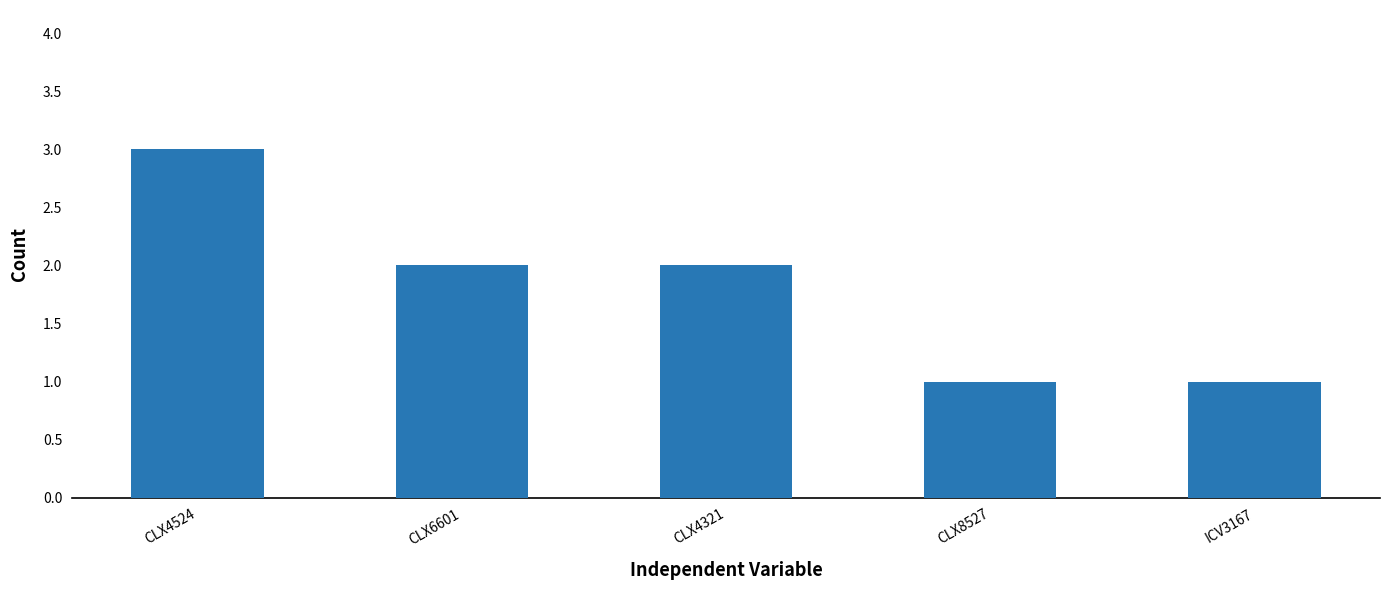

How many series are shown in this chart?

1